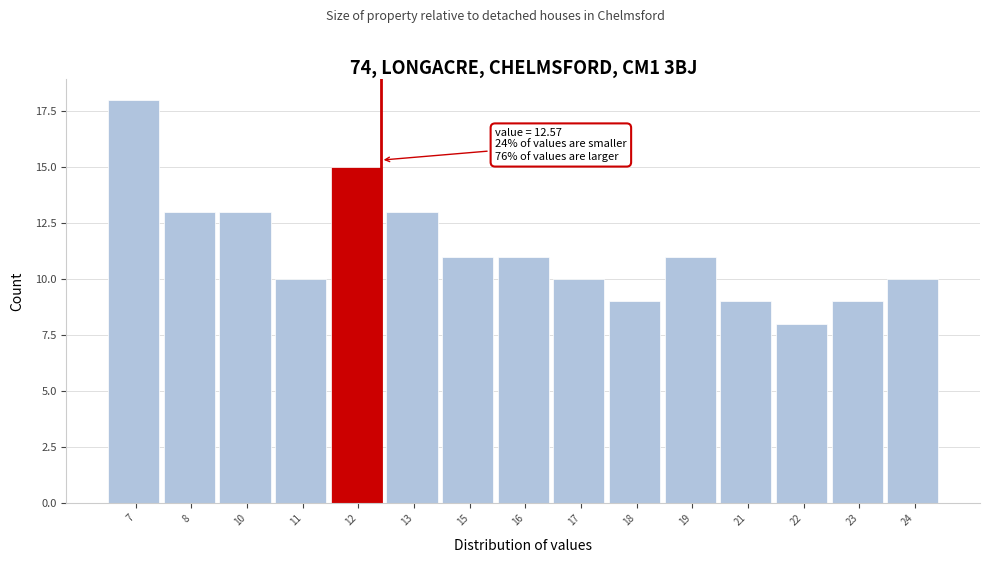

Reading left to right, extract all data points from this chart.

7=18	8=13	10=13	11=10	12=15	13=13	15=11	16=11	17=10	18=9	19=11	21=9	22=8	23=9	24=10